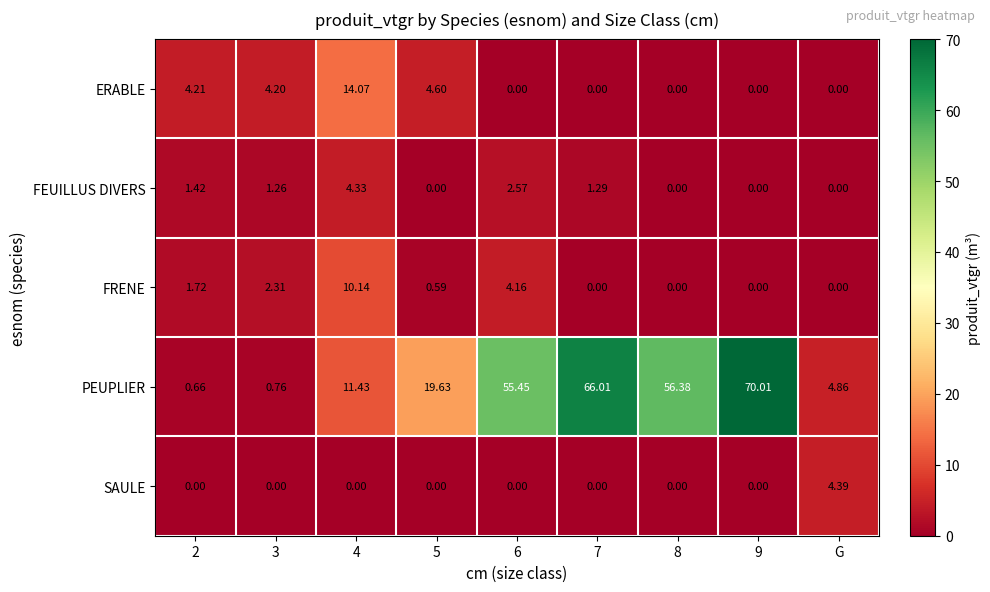

At which label does SAULE reach its peak?

G